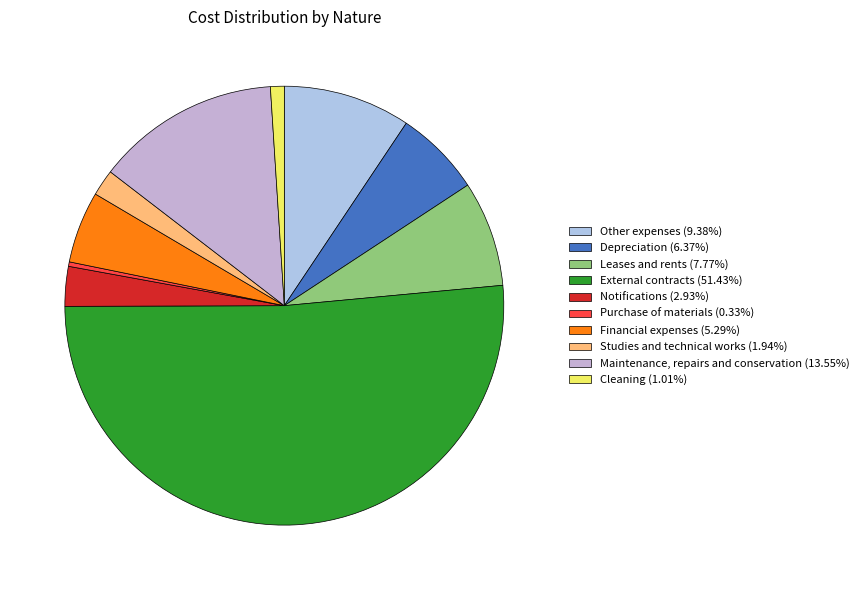

The Cleaning slice represents 12% of the pie. True or false?

False